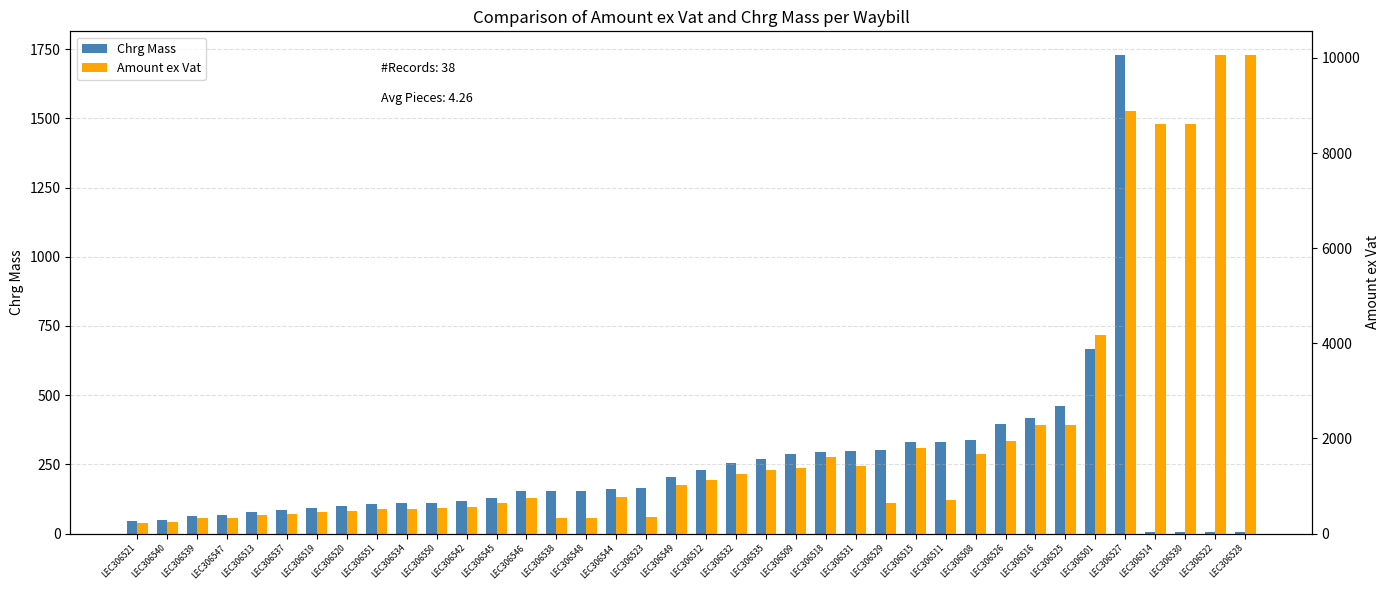

What is the label of the 37th bar from the left?

LEC306522